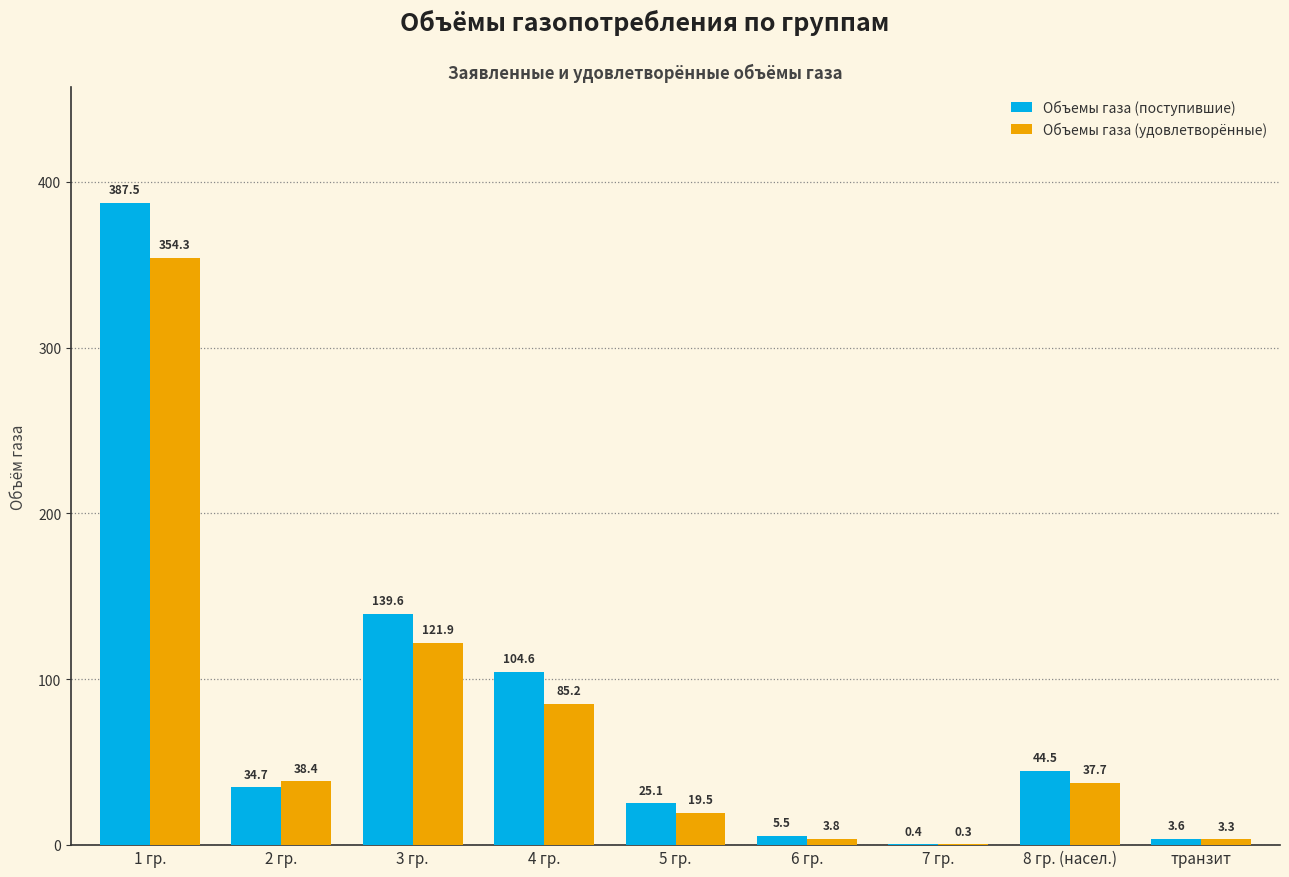

What is the highest value of the Объемы газа (удовлетворённые) series?

354.3